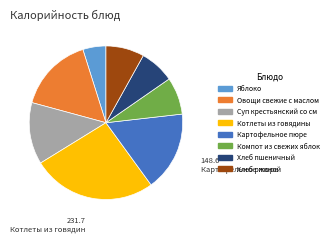

Is there any slice that represents more than half of the pie?

No